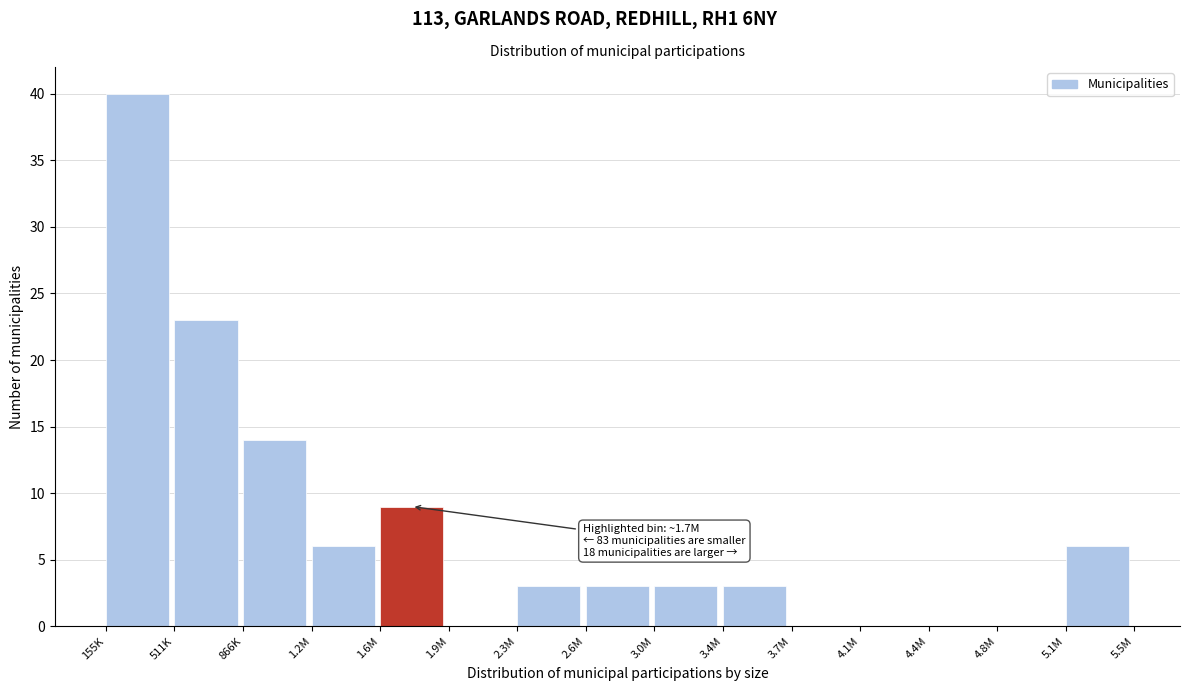

Reading left to right, extract all data points from this chart.

155K=40	511K=23	866K=14	1.2M=6	1.6M=9	1.9M=0	2.3M=3	2.6M=3	3.0M=3	3.4M=3	3.7M=0	4.1M=0	4.4M=0	4.8M=0	5.1M=6